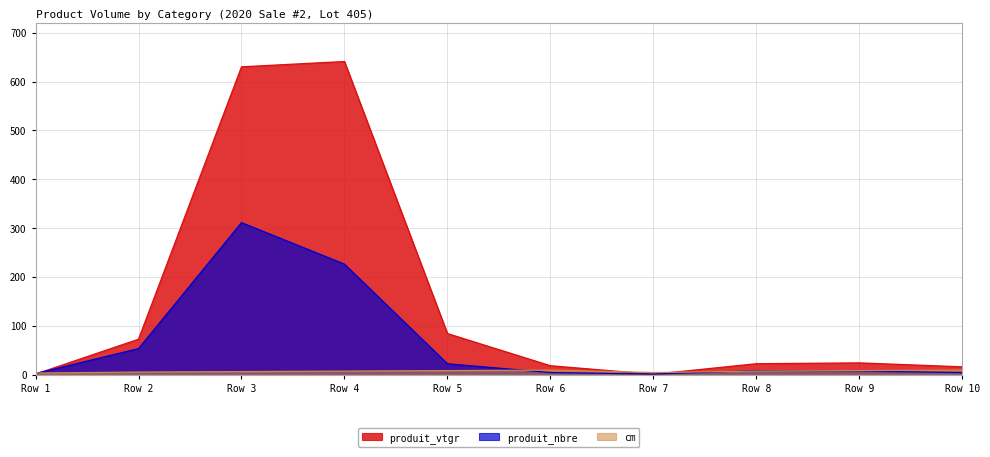

What is the difference between the maximum and minimum values in the produit_nbre series?

310.0